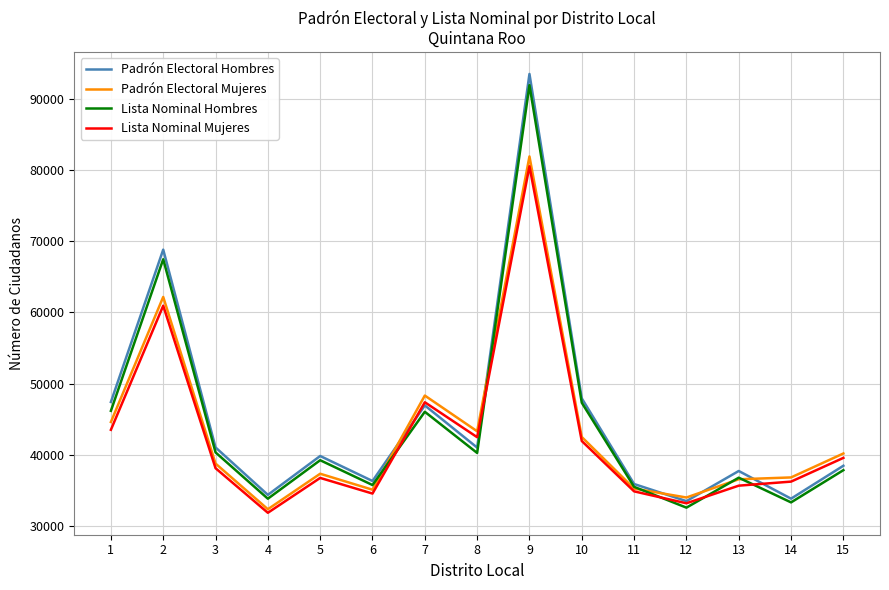

How many lines are shown in the chart?

4